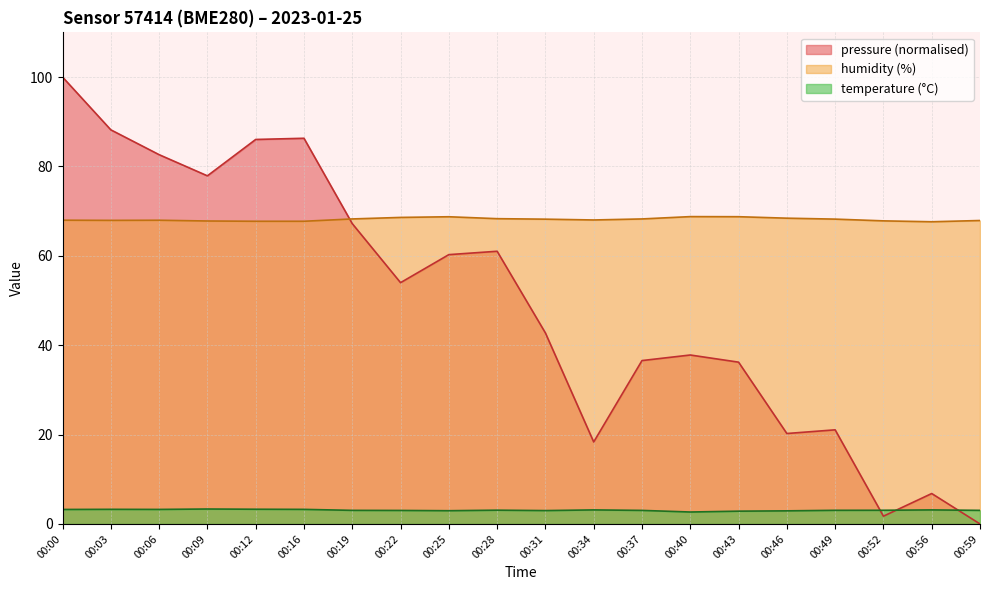

Reading right to left, list all the values displayed in this chart.

temperature: 3.0	3.1	3.1	3.0	2.9	2.9	2.7	3.0	3.1	3.0	3.1	3.0	3.0	3.0	3.3	3.3	3.3	3.2	3.3	3.2
humidity: 67.9	67.6	67.8	68.2	68.4	68.8	68.8	68.2	68.0	68.2	68.3	68.7	68.6	68.2	67.7	67.7	67.8	68.0	67.9	68.0
pressure_norm: 0.0	6.8	1.7	21.1	20.2	36.2	37.8	36.6	18.3	42.7	61.0	60.3	54.0	67.2	86.3	86.0	77.9	82.6	88.2	100.0